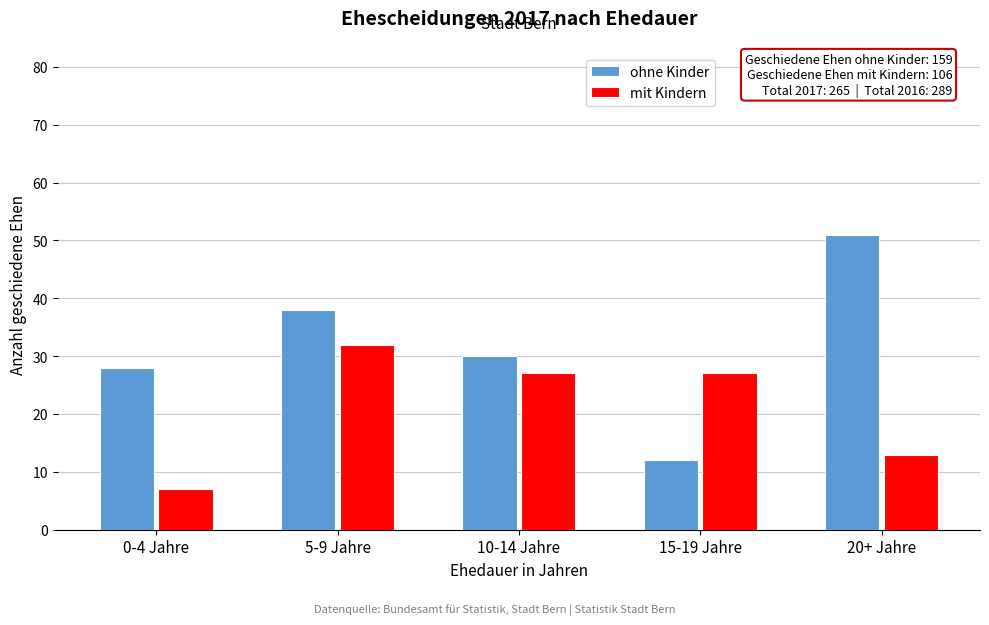

Reading right to left, extract all data points from this chart.

ohne Kinder: 51	12	30	38	28
mit Kindern: 13	27	27	32	7